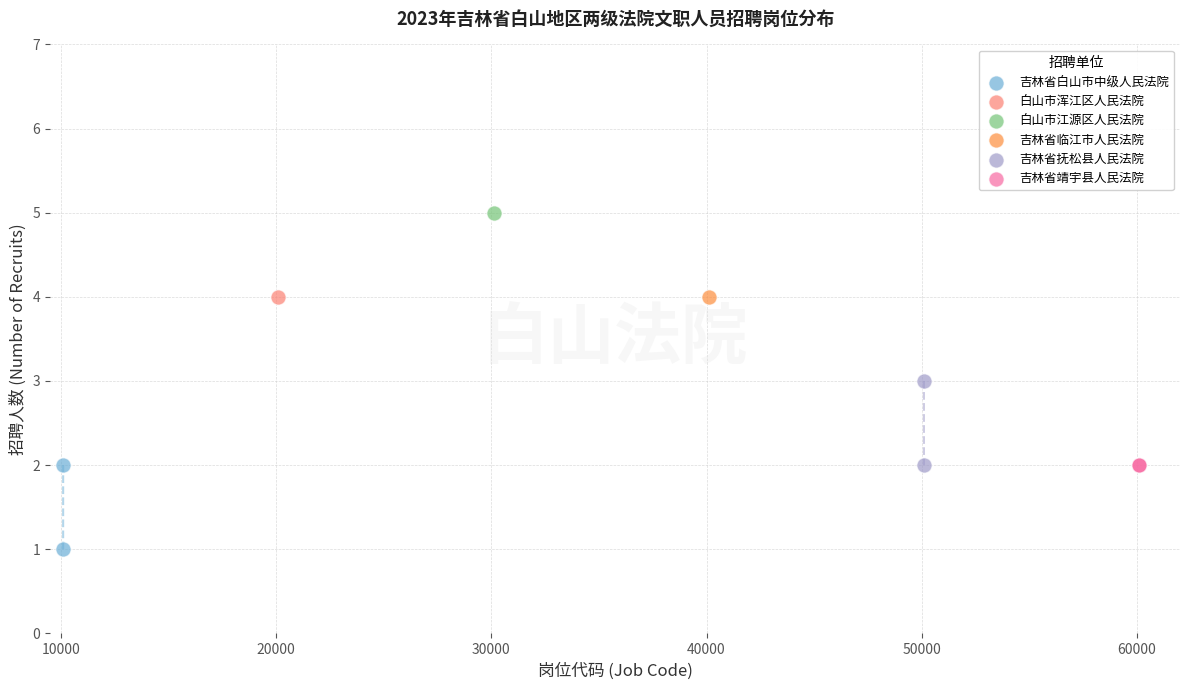

What are all the series names shown in the legend?

吉林省白山市中级人民法院, 白山市浑江区人民法院, 白山市江源区人民法院, 吉林省临江市人民法院, 吉林省抚松县人民法院, 吉林省靖宇县人民法院